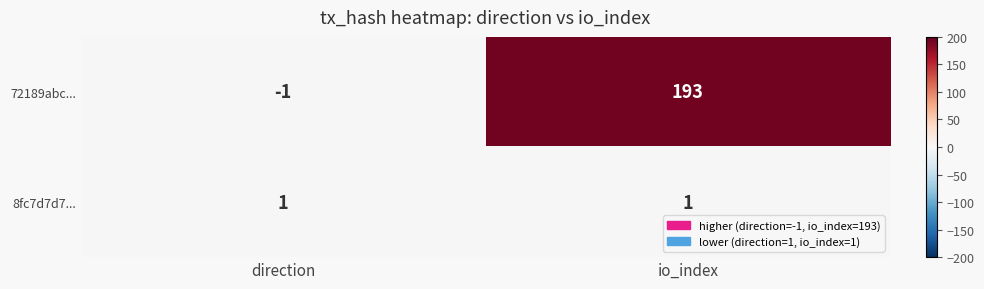

Is it true that 8fc7d7d7... equals 2 at io_index?

False